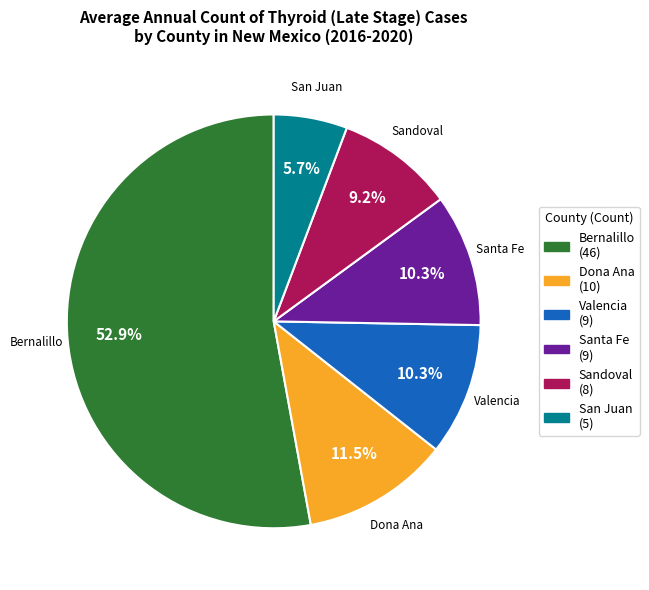

Is there any slice that represents more than half of the pie?

Yes